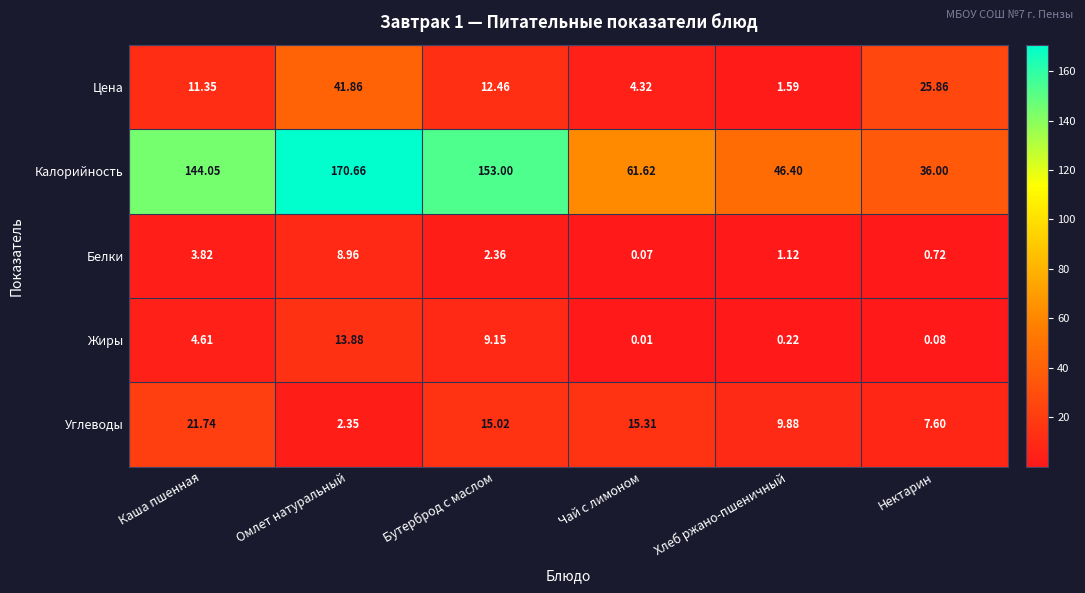

How many data points in Цена are less than 12?

3